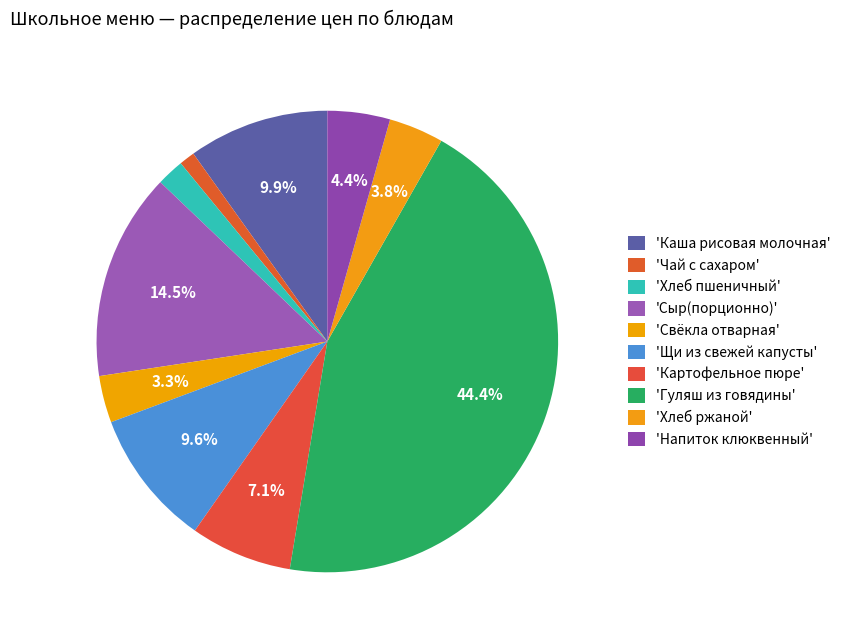

Is there any slice that represents more than half of the pie?

No